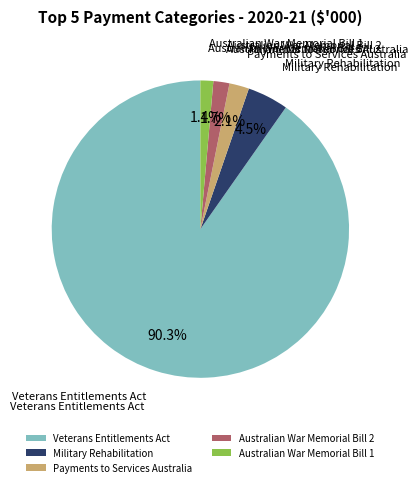

Which category accounts for the majority?

Veterans Entitlements Act